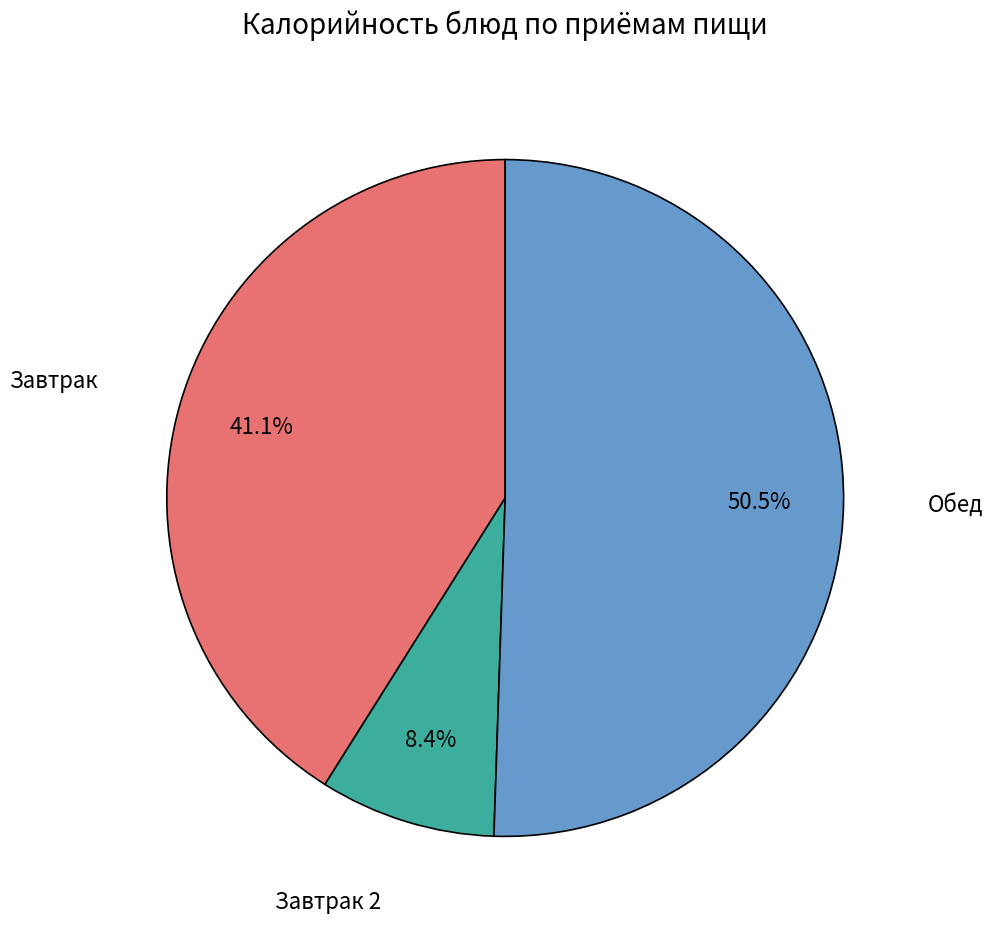

Is there any slice that represents more than half of the pie?

Yes